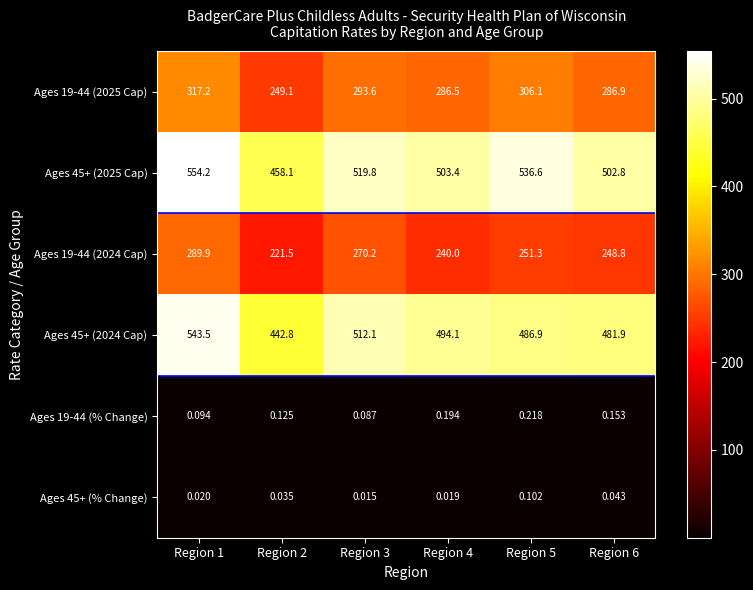

Is the value of Ages 19-44 (% Change) at Region 6 greater than the value of Ages 45+ (2025 Cap) at Region 4?

No